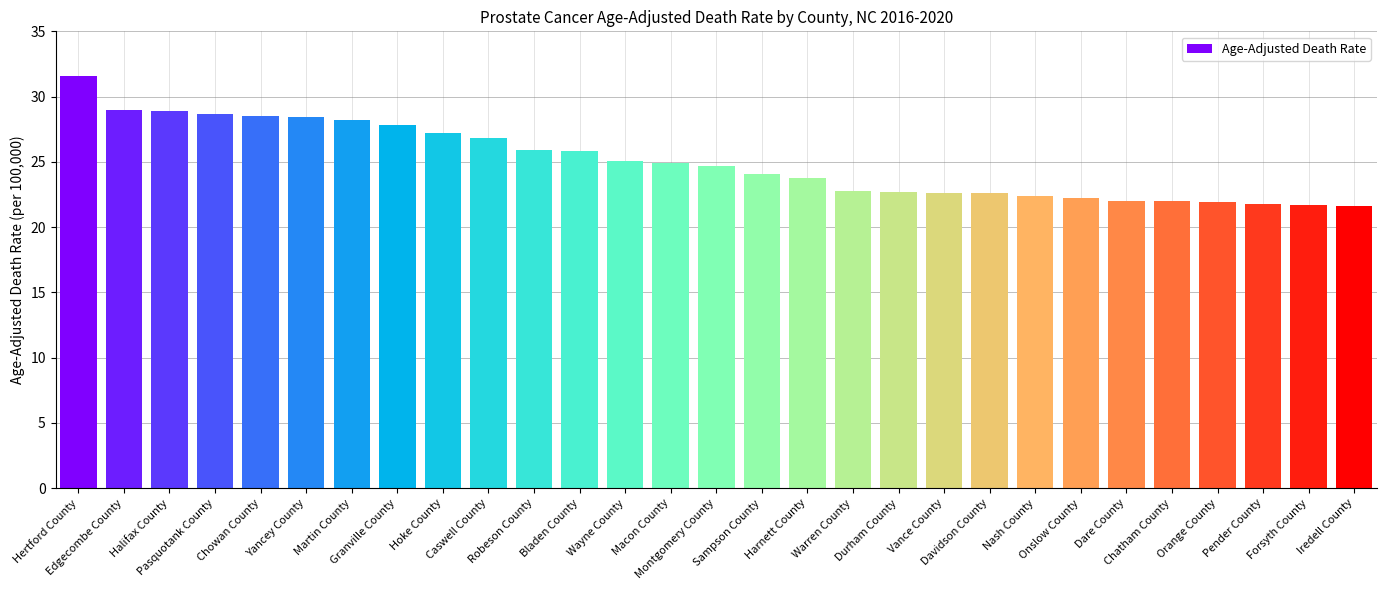

What is the difference between the values at Davidson County and Bladen County?

3.2